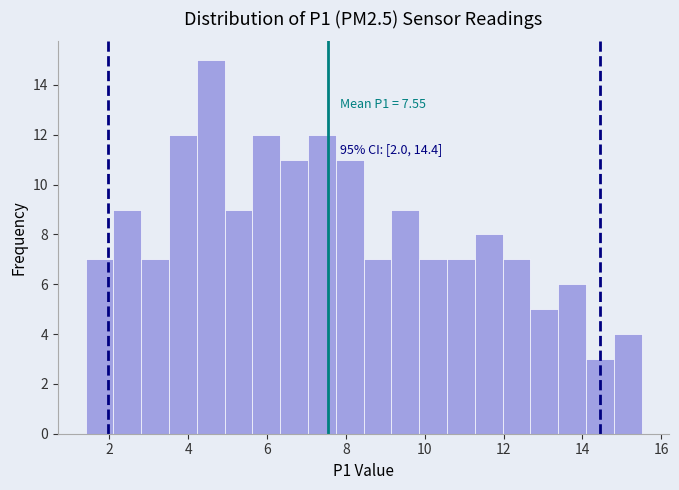

Read against the x-axis, roughly where is the centre of the tallest bar?

4.6